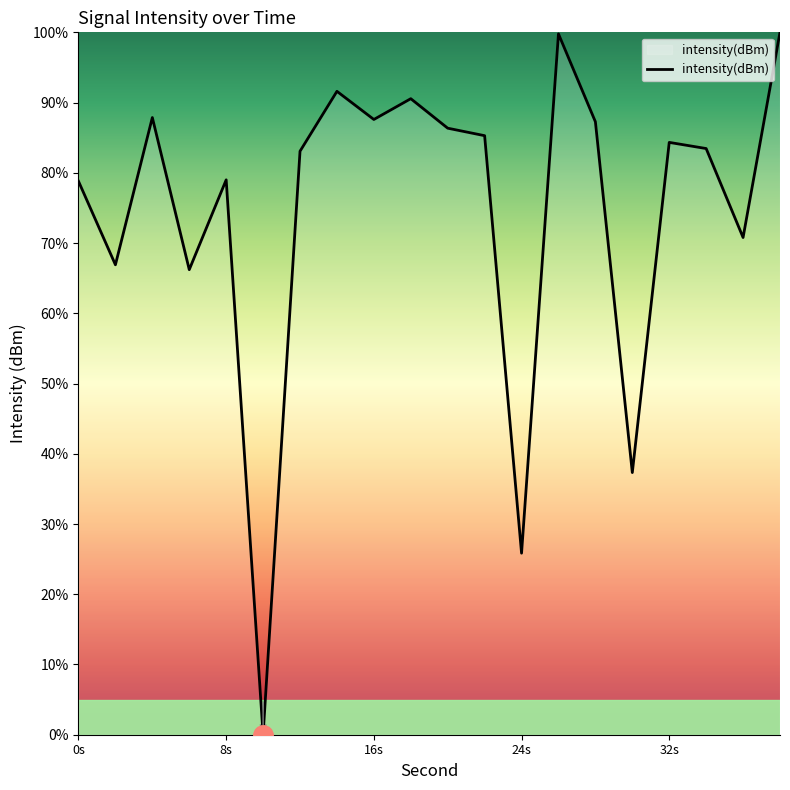

What is the maximum value shown in the chart?

100.0